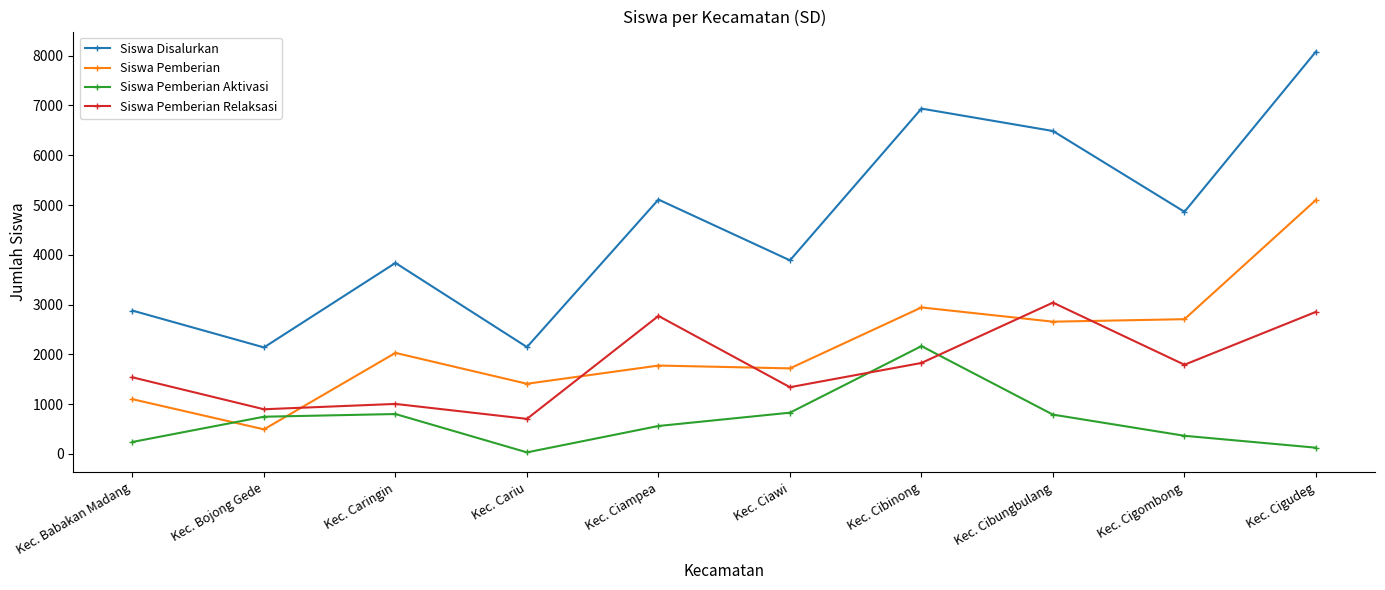

At which label does Siswa Disalurkan first exceed 4864?

Kec. Ciampea